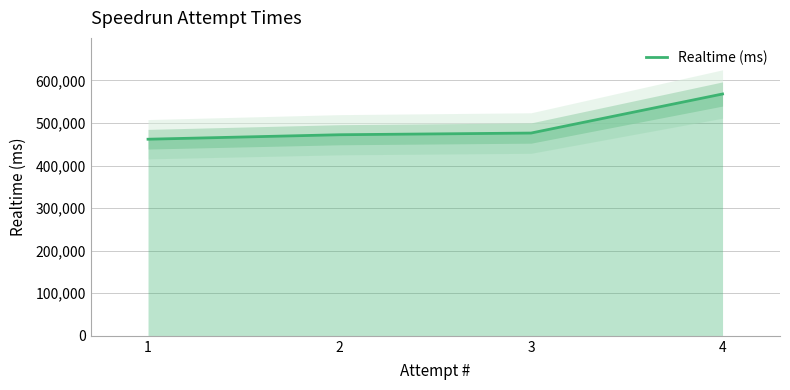

Where is the data nearest to the value 514846?

3